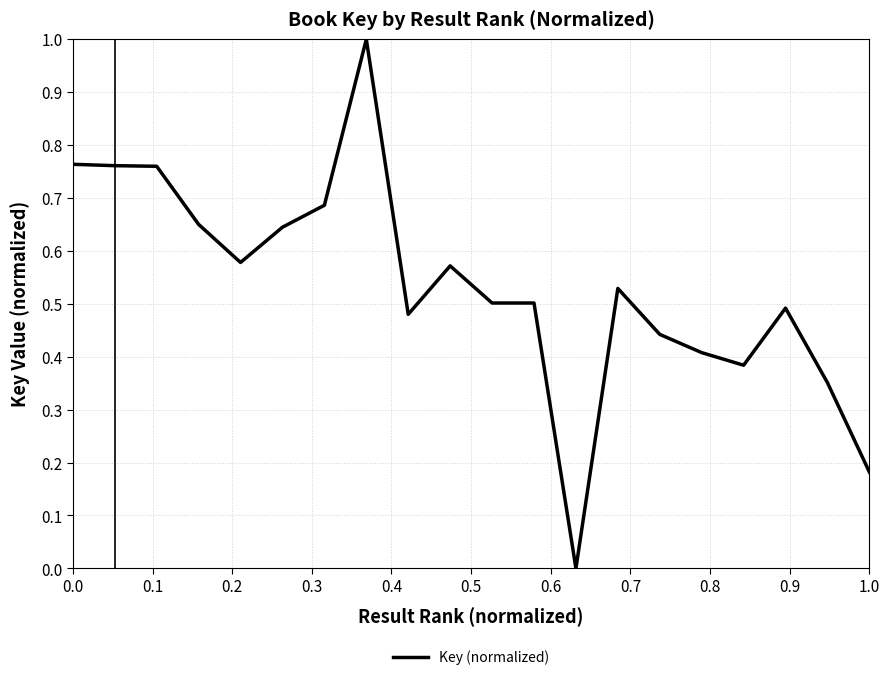

What is the difference between the maximum and minimum values?

1.0